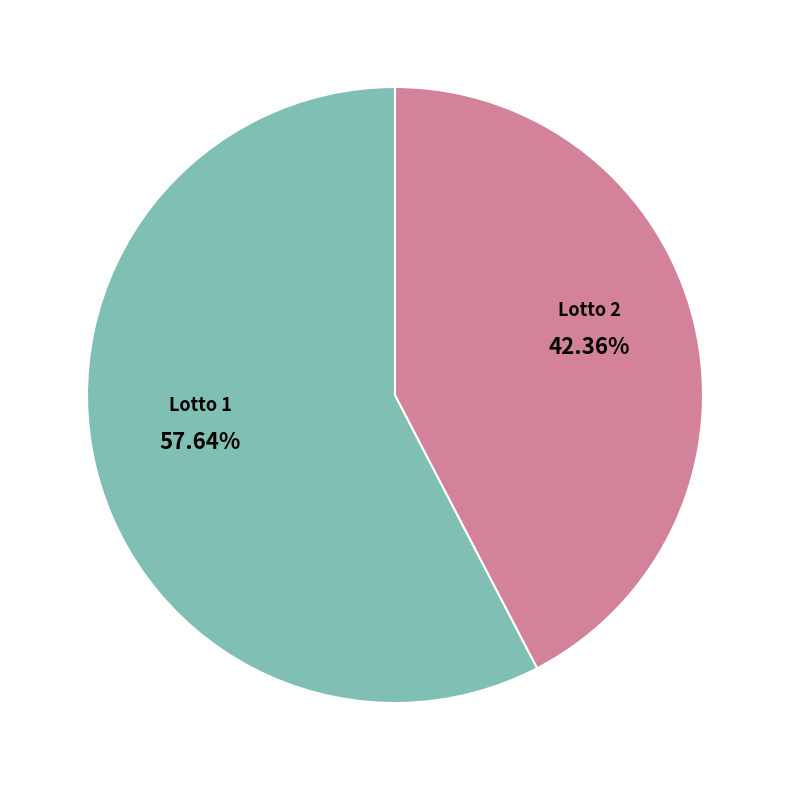

To the nearest percent, what percentage of the pie is Lotto 1?

58%